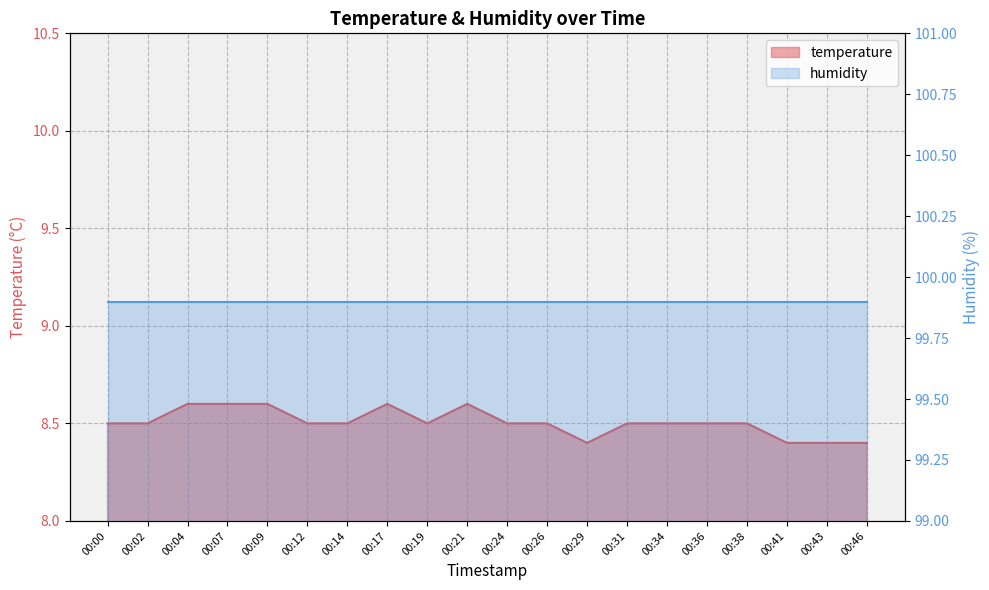

True or false: there are more than 2 points higher than both neighbors.

False